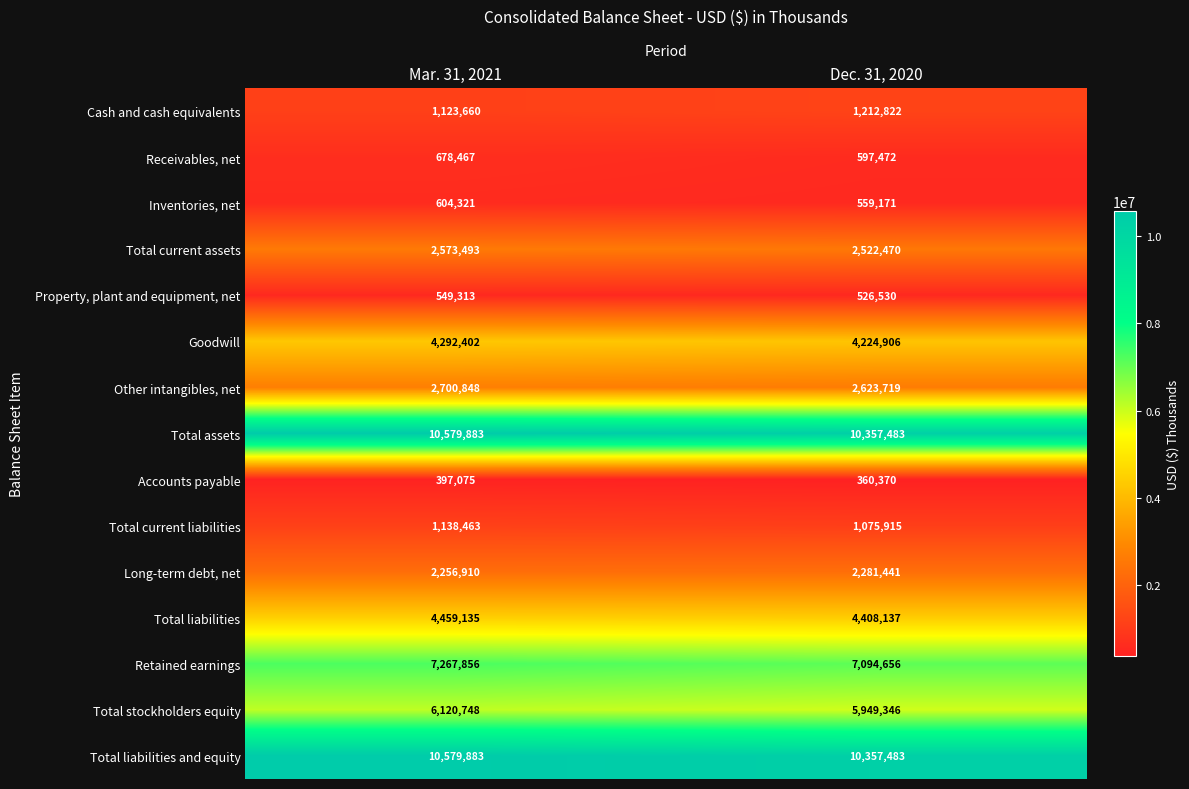

How many series are shown in this chart?

15